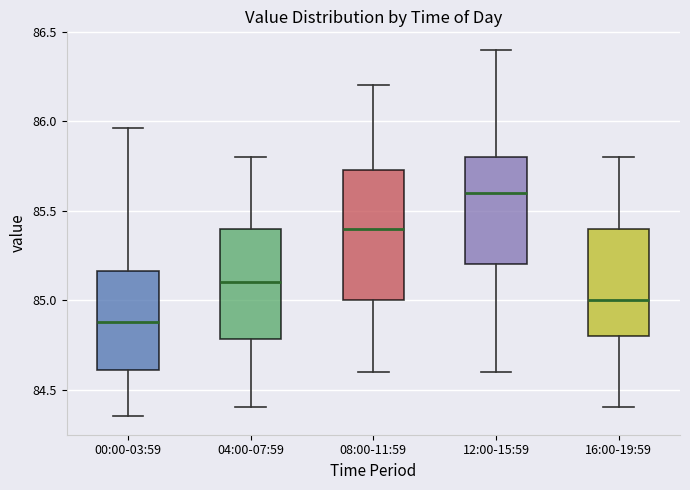

Where is the lower edge of the box for 08:00-11:59 on the y-axis? The values are not printed on the chart, so give them approximately, as read against the axis.

85.00